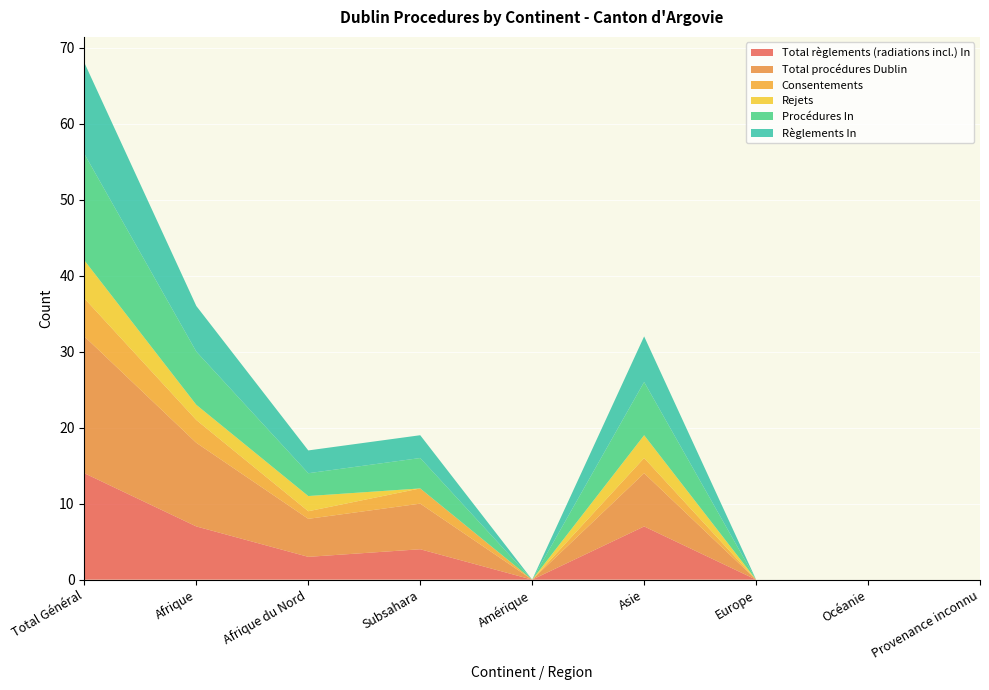

Reading left to right, extract all data points from this chart.

Total règlements (radiations incl.) In: 14	7	3	4	0	7	0	0	0
Total procédures Dublin: 18	11	5	6	0	7	0	0	0
Consentements: 5	3	1	2	0	2	0	0	0
Rejets: 5	2	2	0	0	3	0	0	0
Procédures In: 14	7	3	4	0	7	0	0	0
Règlements In: 12	6	3	3	0	6	0	0	0